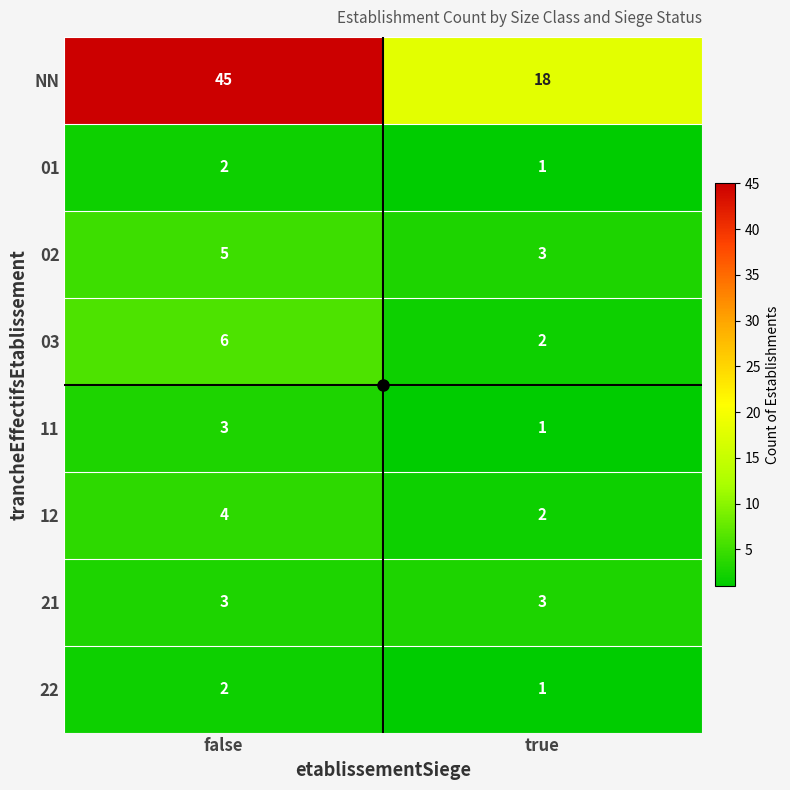

The 22 series shows 1 at false. True or false?

False